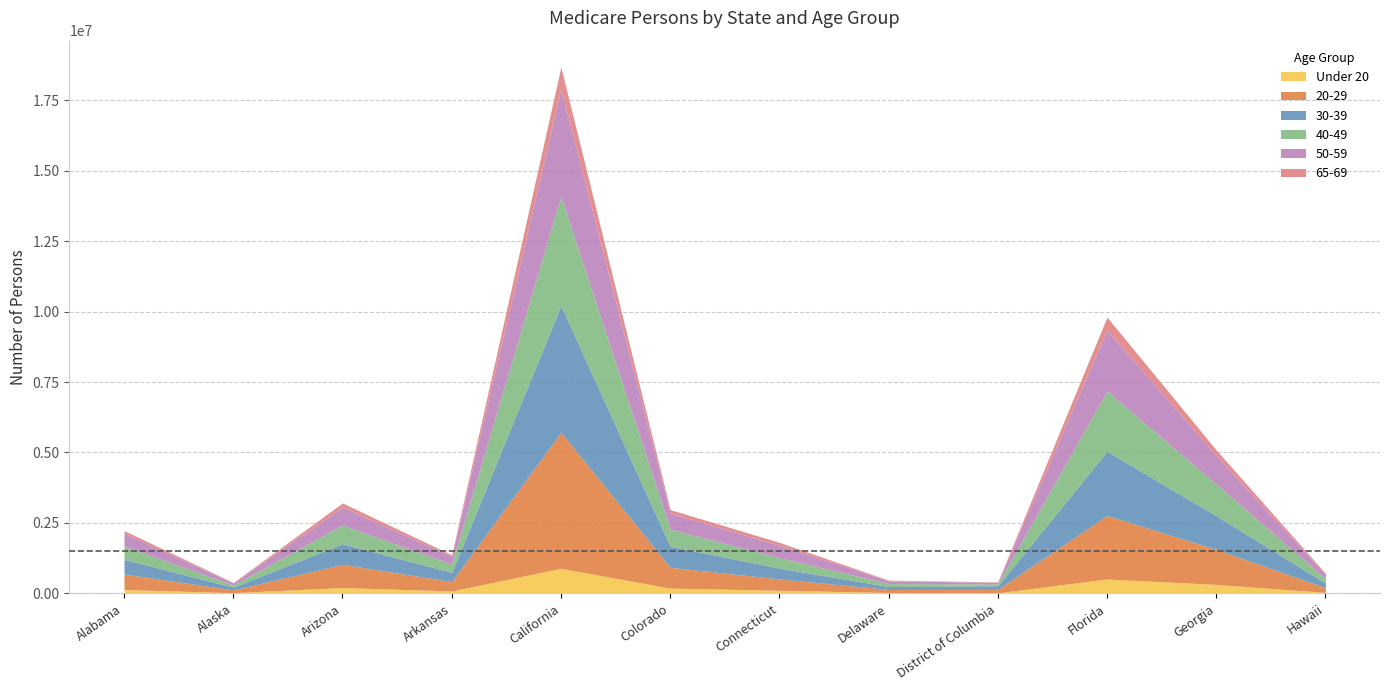

List the labels in order of 65-69 value, largest first.

California, Florida, Georgia, Arizona, Colorado, Connecticut, Alabama, Arkansas, Hawaii, Delaware, Alaska, District of Columbia